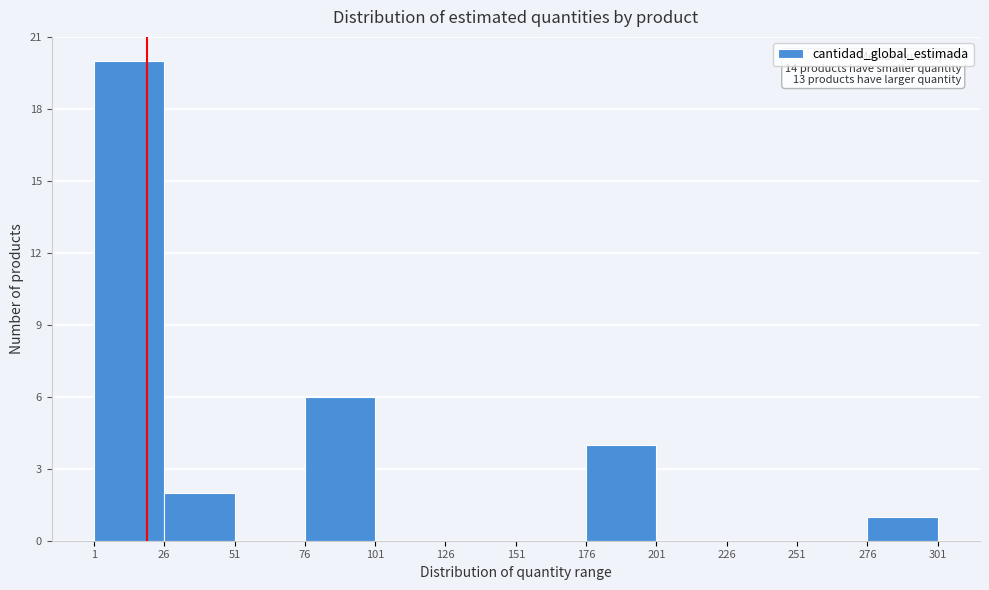

Over which range of the x-axis is the bar tallest?

1 to 26